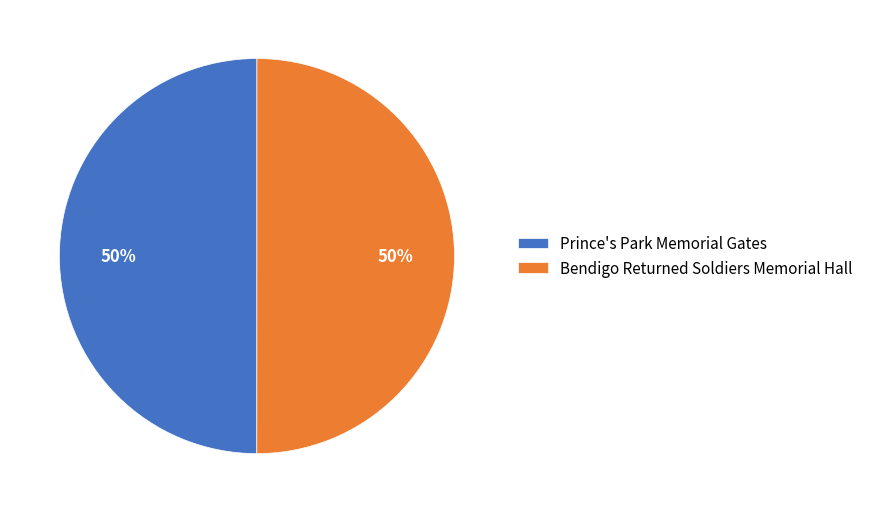

What is the ratio of the value at Prince's Park Memorial Gates to the value at Bendigo Returned Soldiers Memorial Hall?

1.0